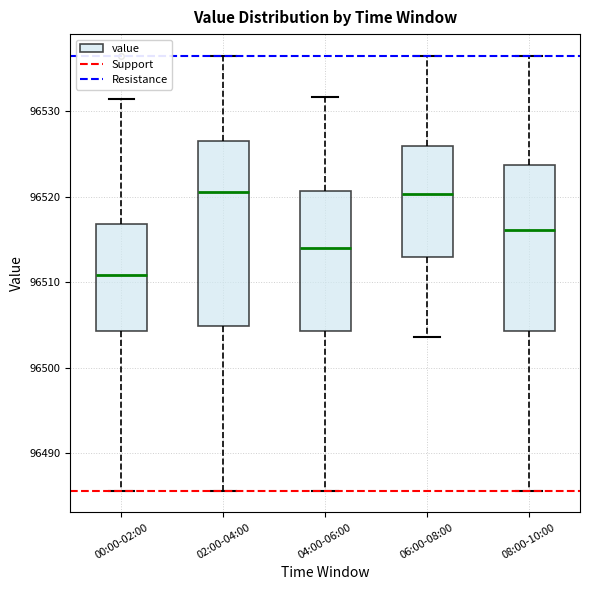

Which box's median line is the lowest?

00:00-02:00